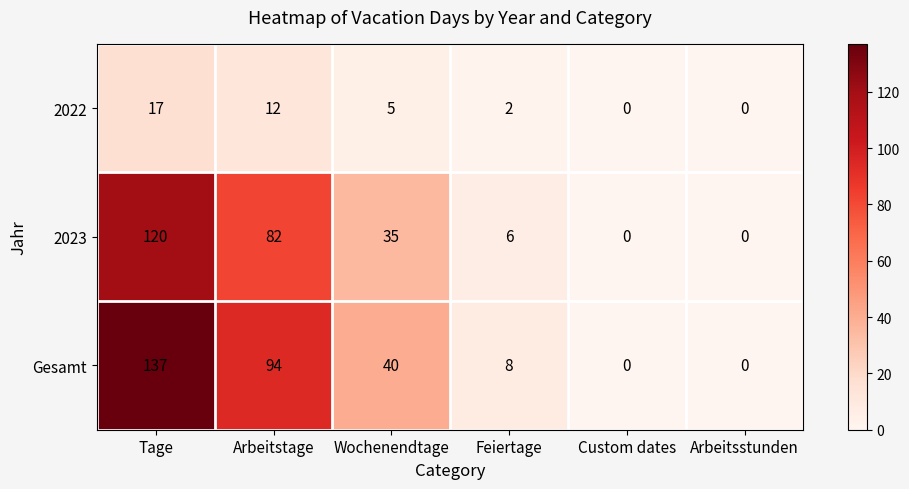

Rank the series by their maximum value, from highest to lowest.

Gesamt, 2023, 2022